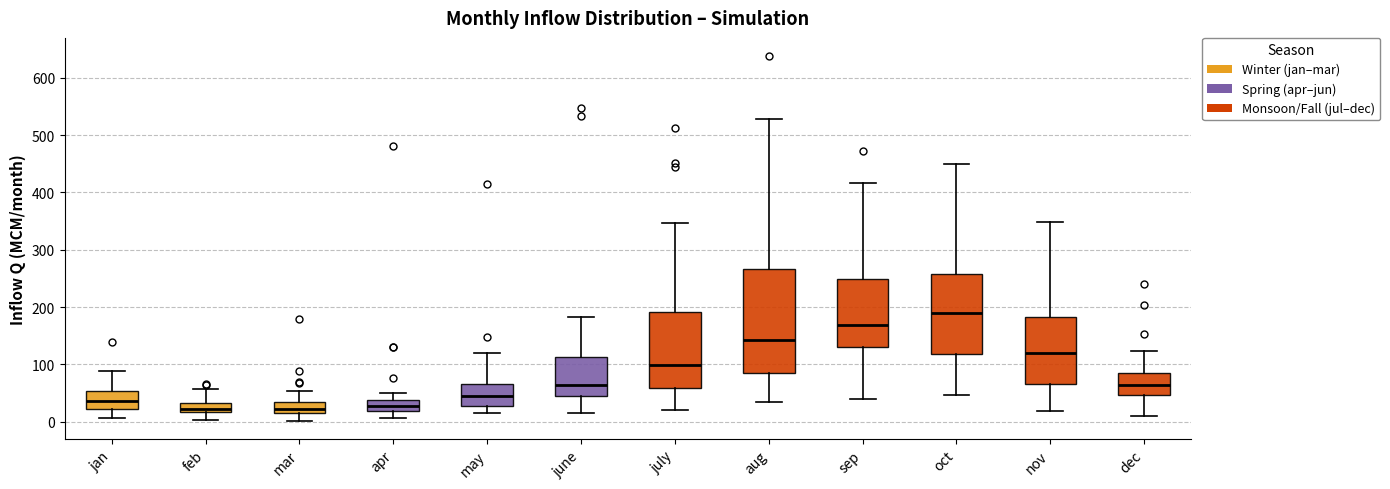

Which box has the highest median line?

oct